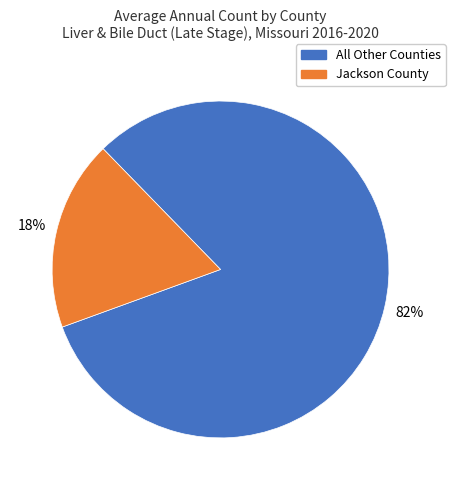

Is the sum of All Other Counties and Jackson County greater than half?

Yes